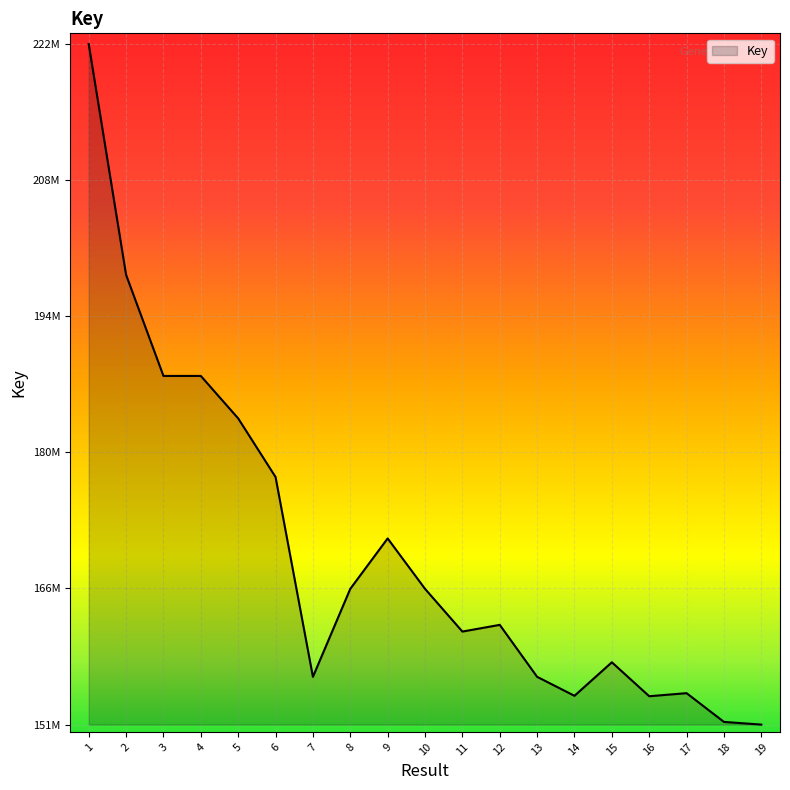

What is the change in value from 11 to 13?

-4712585